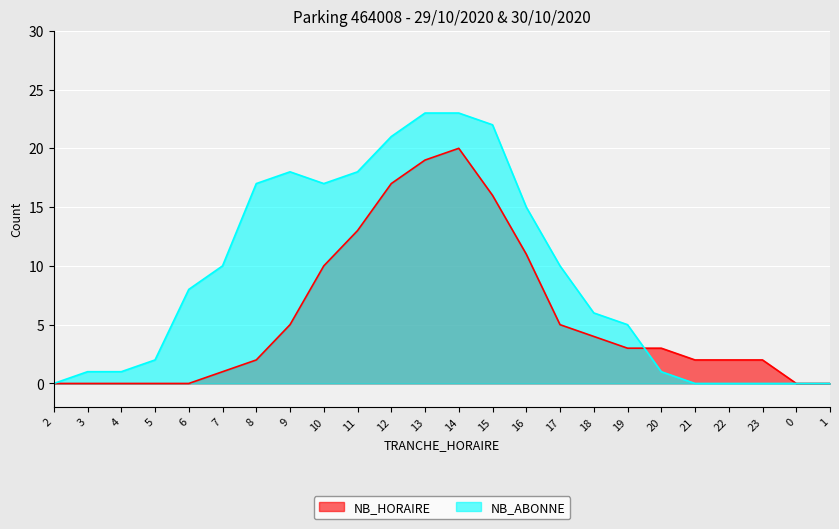

Which category has the highest value in the NB_ABONNE series?

13